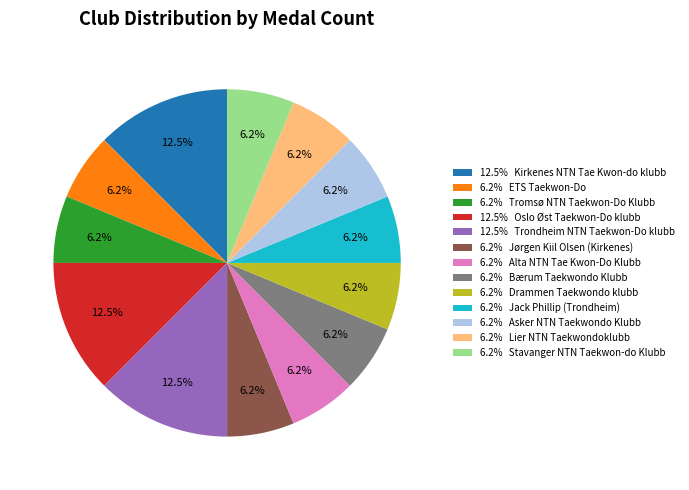

Is there a majority slice in this chart?

No